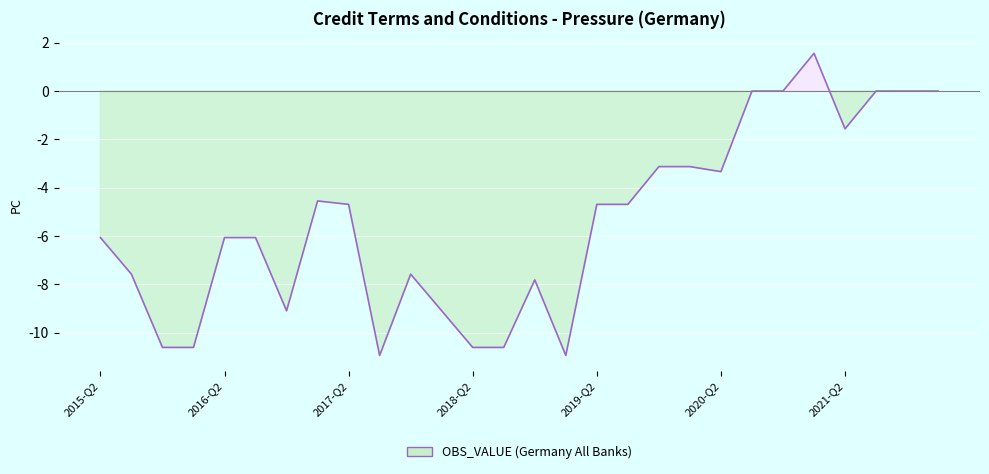

What is the greatest value displayed?

1.6